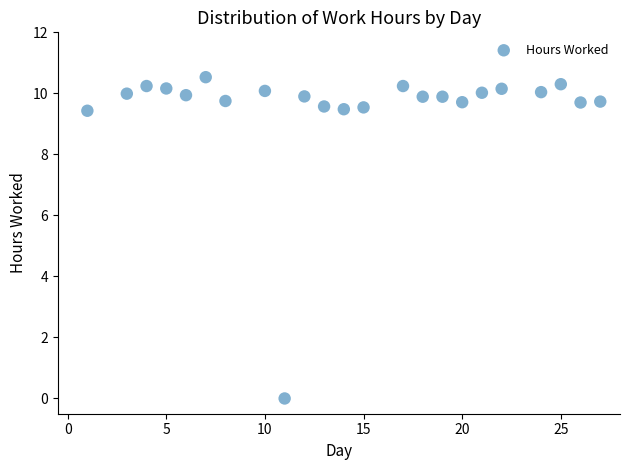

What is the range of Y values (max minus min)?

10.5